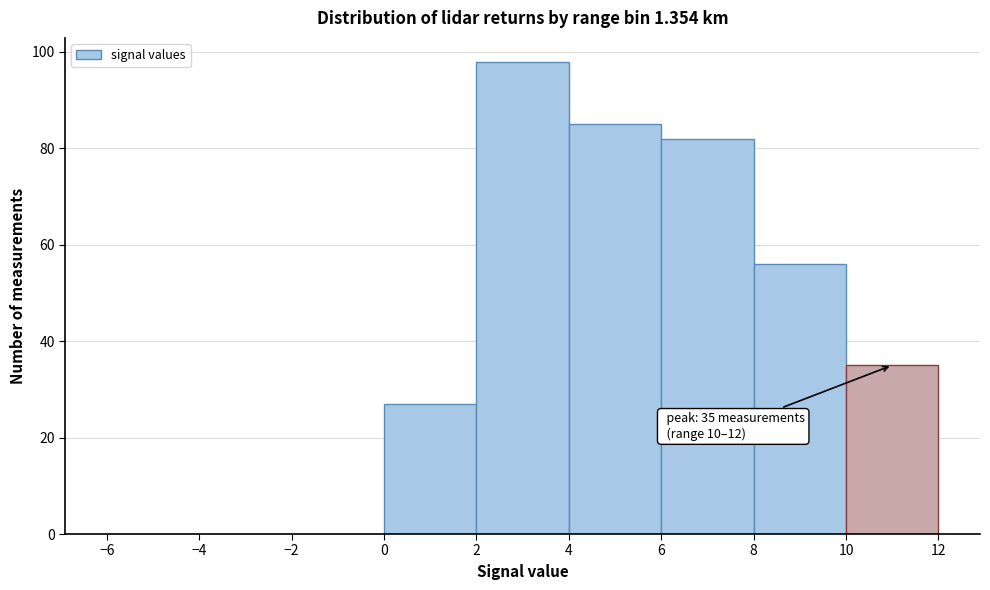

Which range on the x-axis has the tallest bar?

2 to 4